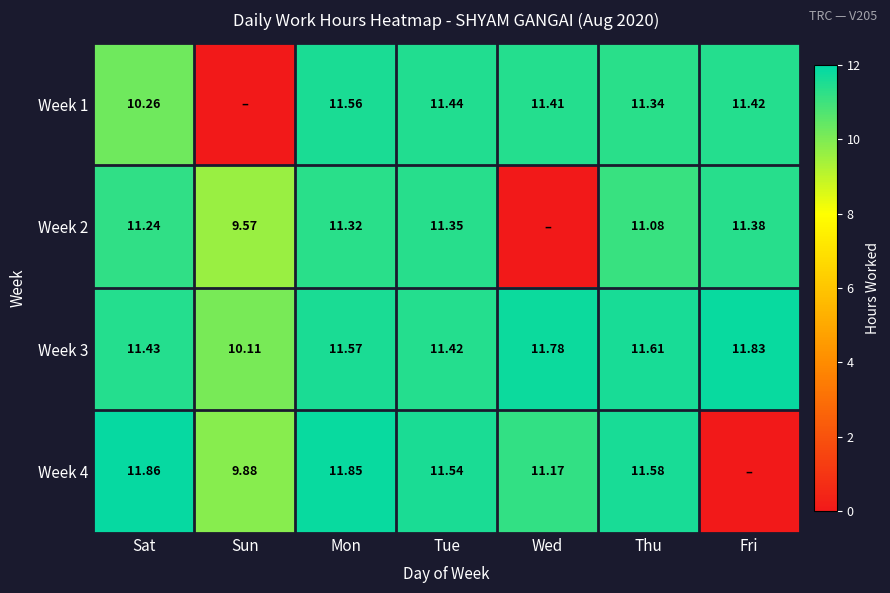

Where does the Week 3 series first go above 11?

Sat